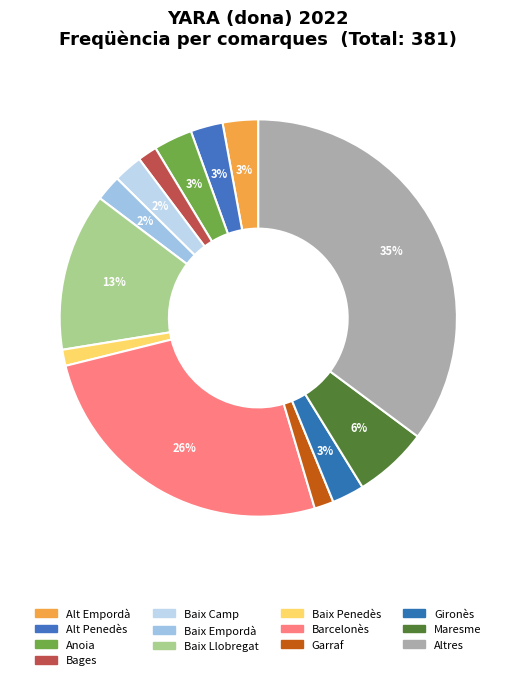

What is the change in value from Alt Empordà to Baix Llobregat?

+38